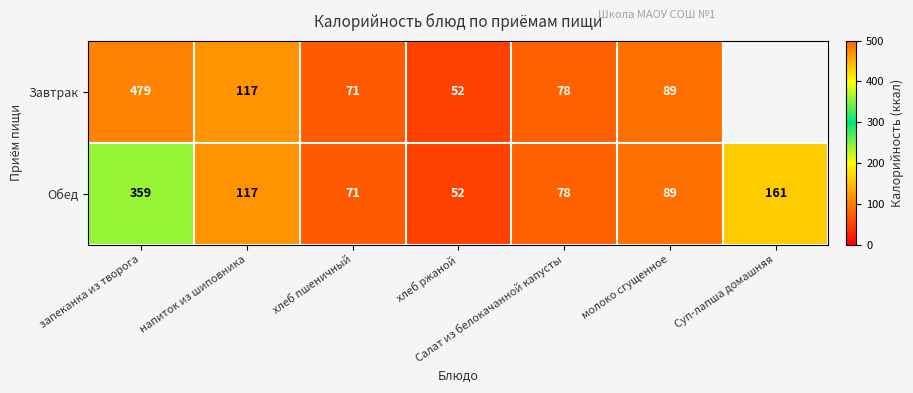

What is the maximum value shown in the chart?

479.0